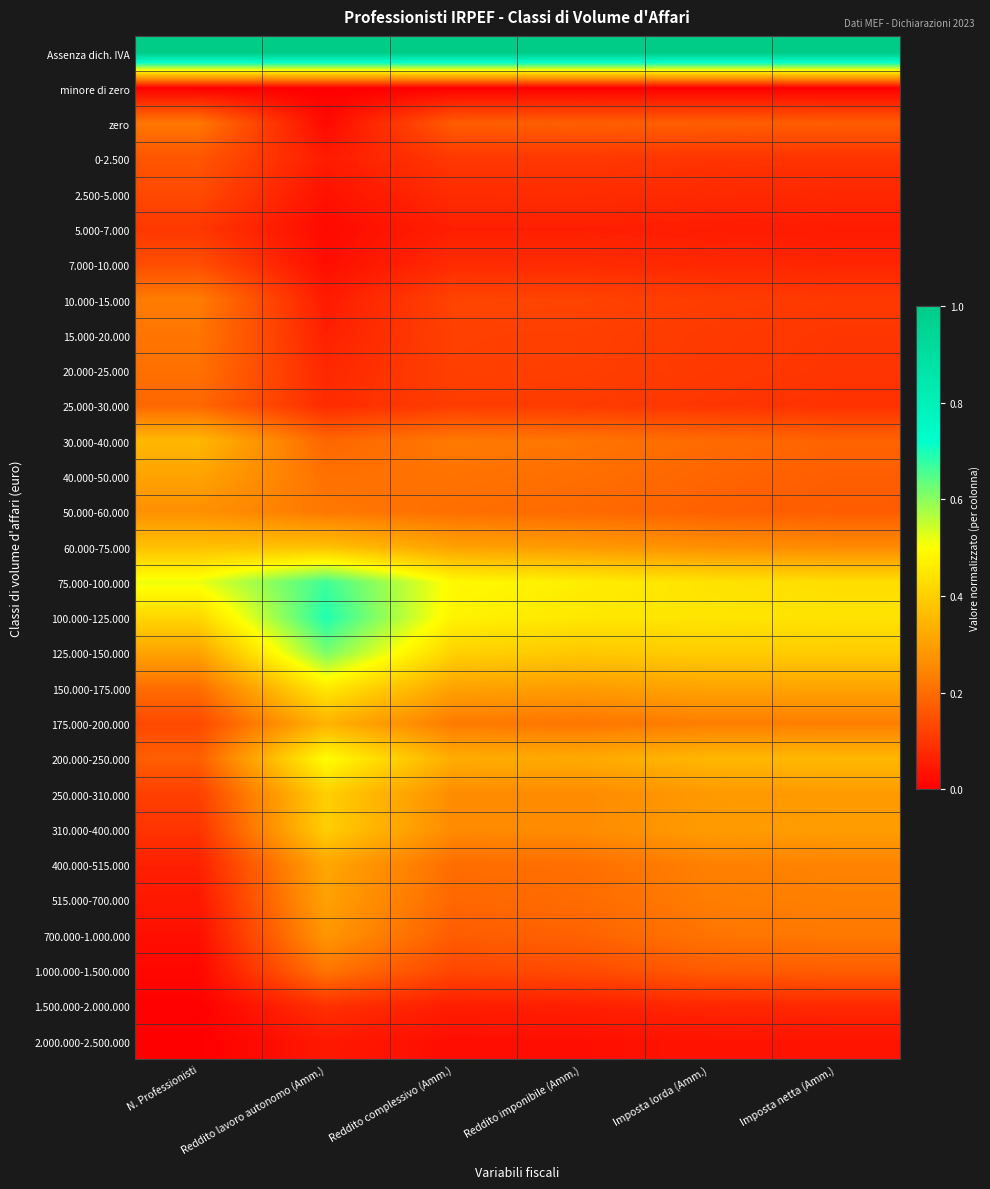

What is the difference between the highest and lowest values at Reddito complessivo (Amm.)?

1.0